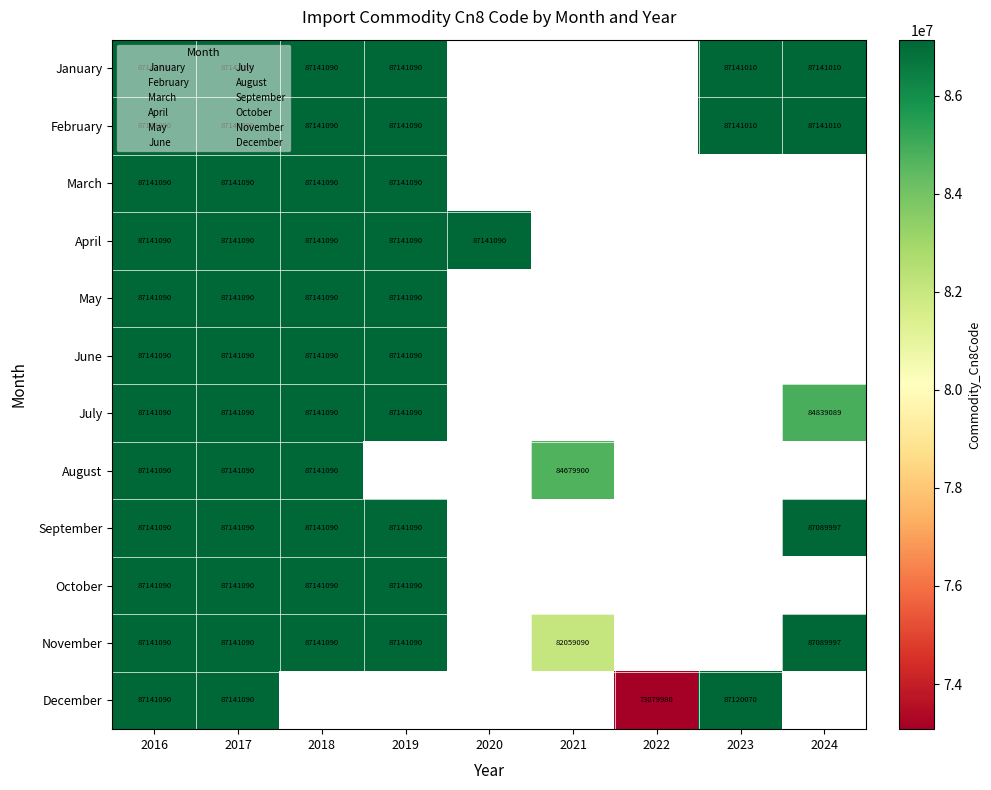

At which category is the sum across all series the highest?

2016